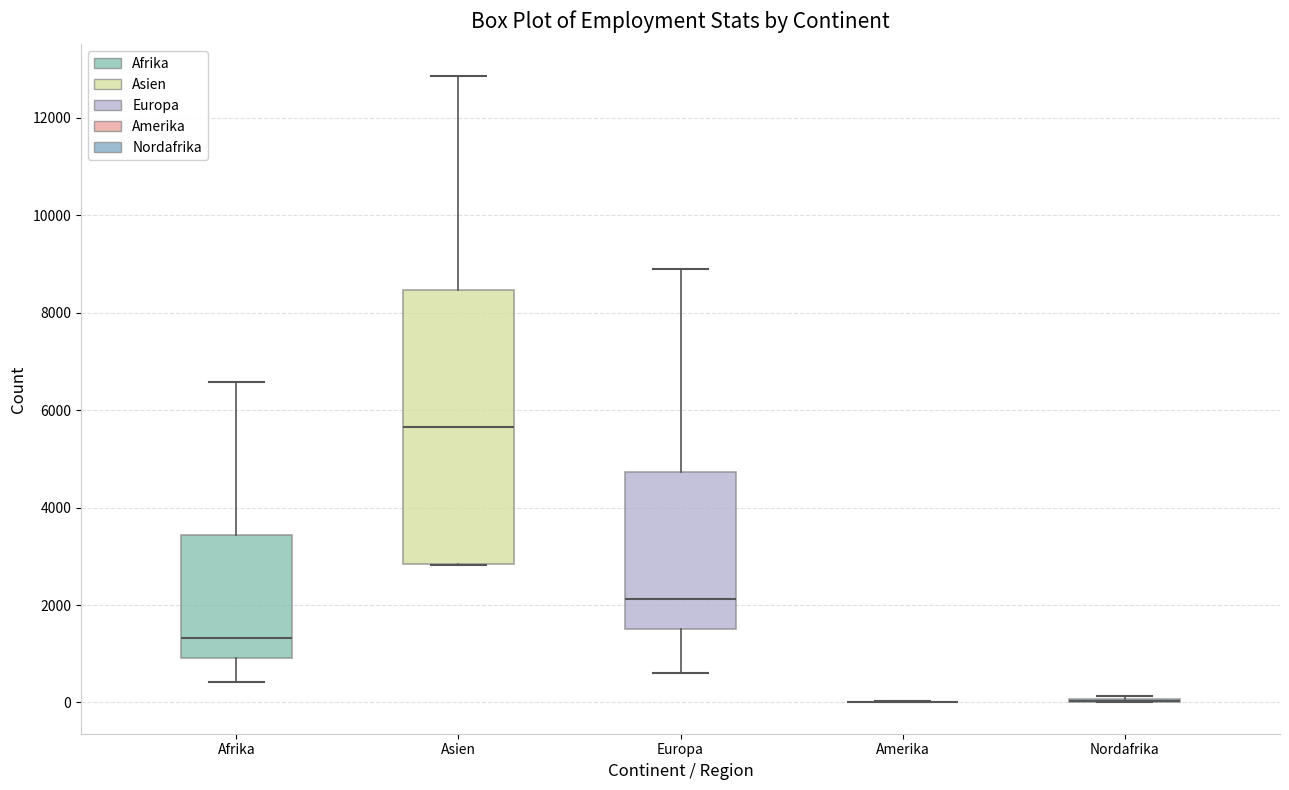

Reading left to right, transcribe this box plot: for each box, give where its median line is, the range the box spans, and where its two whiskers end, as read against the y-axis. The values are not printed on the chart, so give them approximately, as read against the axis.

Afrika: median 1400, box 1000 to 3400, whiskers 400 to 6600
Asien: median 5600, box 2800 to 8400, whiskers 2800 to 12800
Europa: median 2200, box 1600 to 4800, whiskers 600 to 8800
Amerika: box collapsed to a line at 0, whiskers 0 to 0
Nordafrika: box collapsed to a line at 0, whiskers 0 to 200